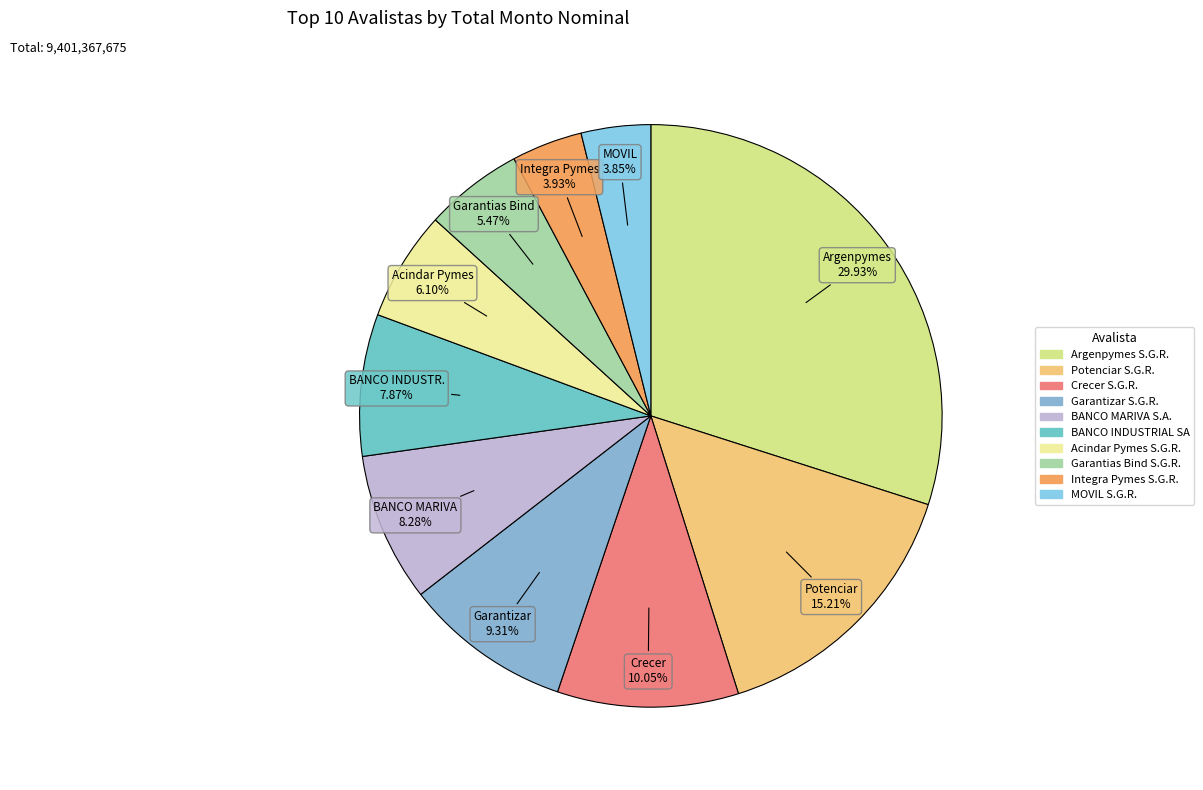

What is the largest slice in the pie chart?

Argenpymes S.G.R.